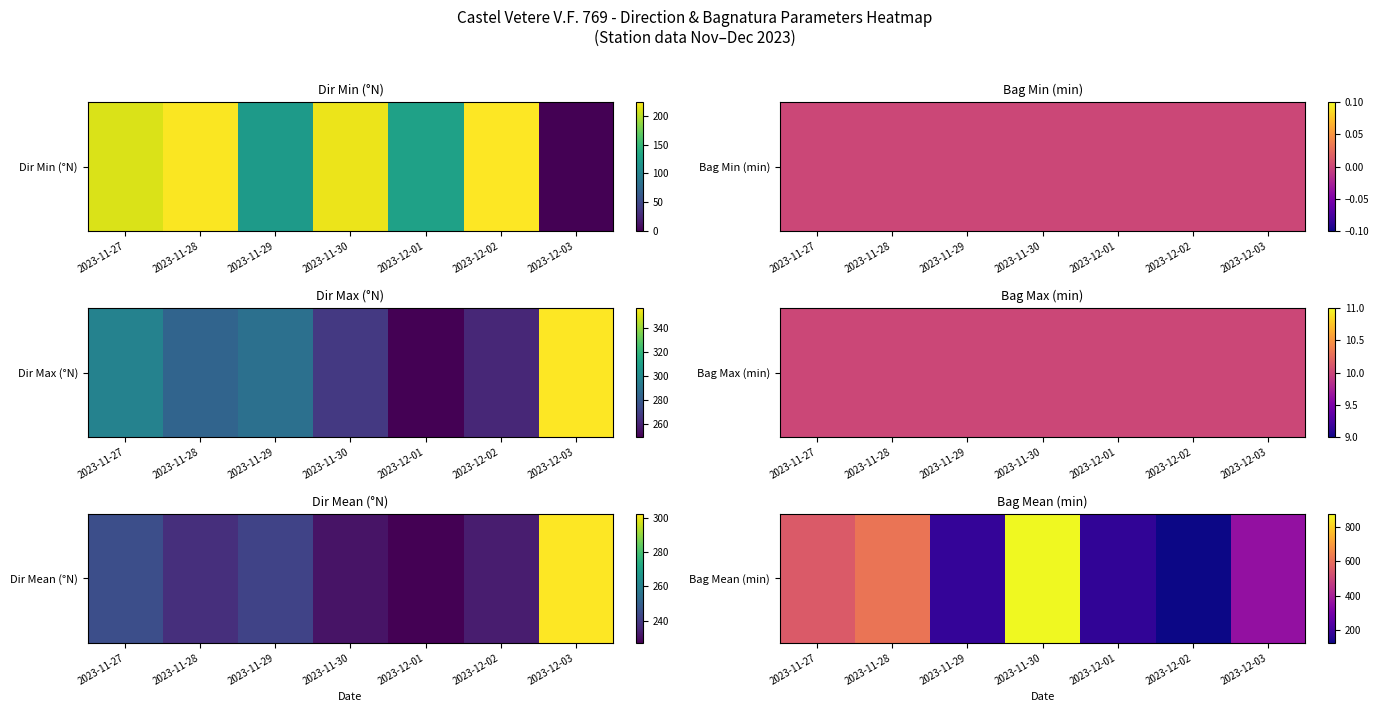

Is it true that the value at 2023-11-29 is 112.2?

False